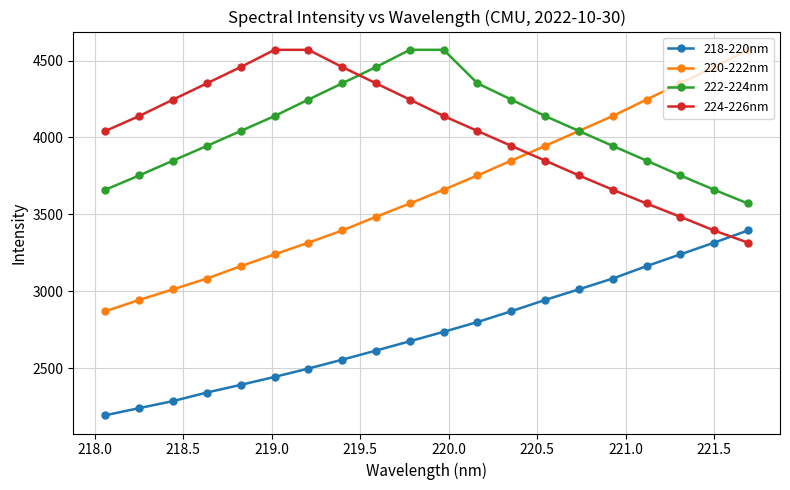

True or false: 218-220nm and 222-224nm cross at least once.

False